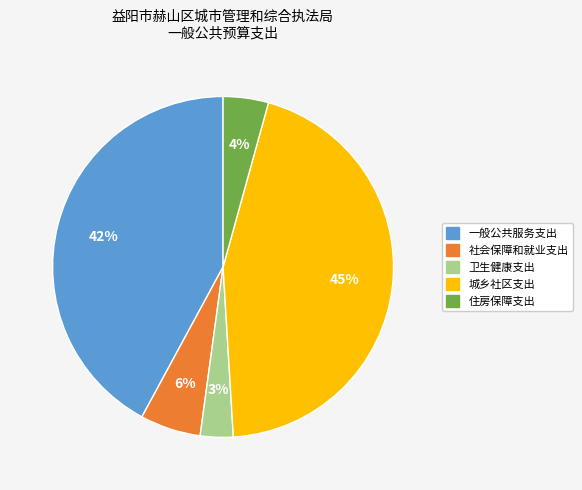

Which category has the biggest portion of the pie?

城乡社区支出